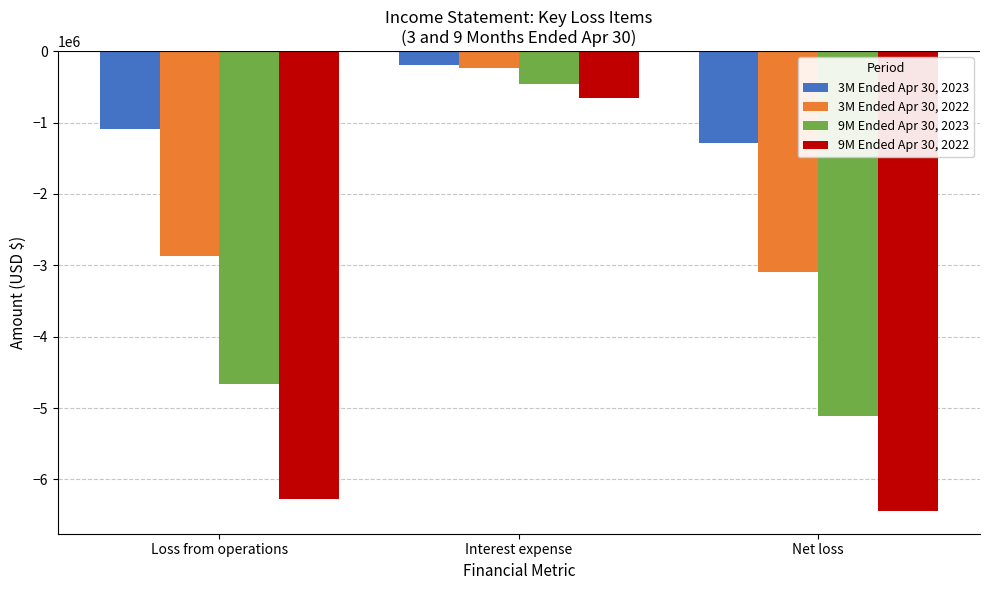

At which category is the sum across all series the highest?

Interest expense